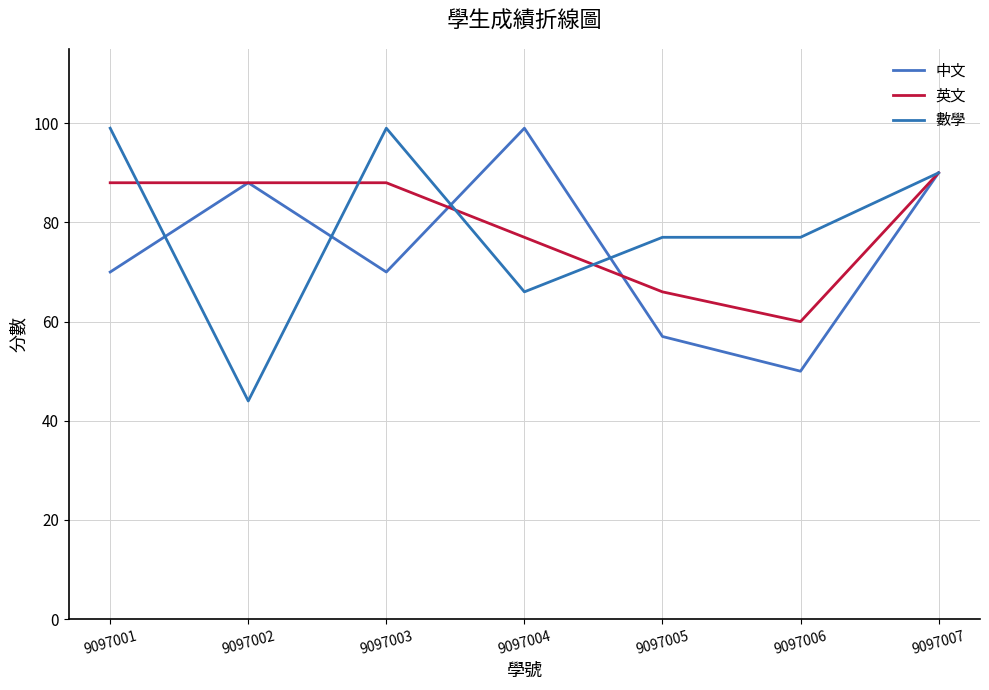

What is the smallest value displayed?

44